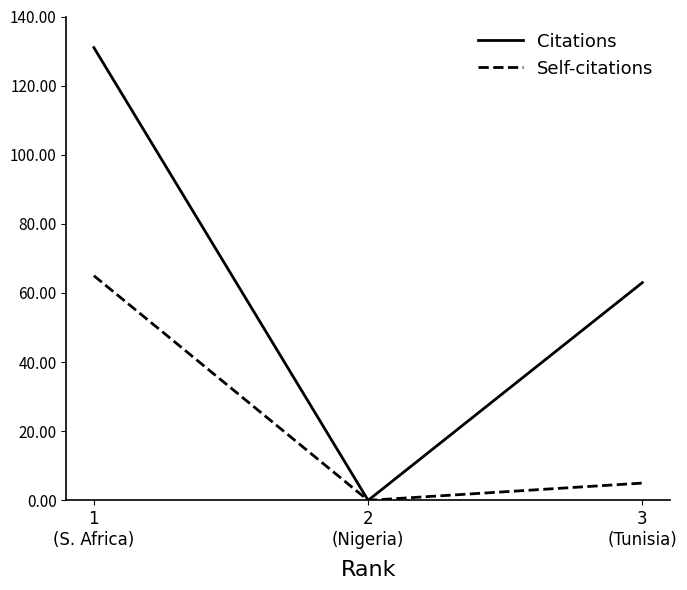

Which series has the widest spread of values?

Citations